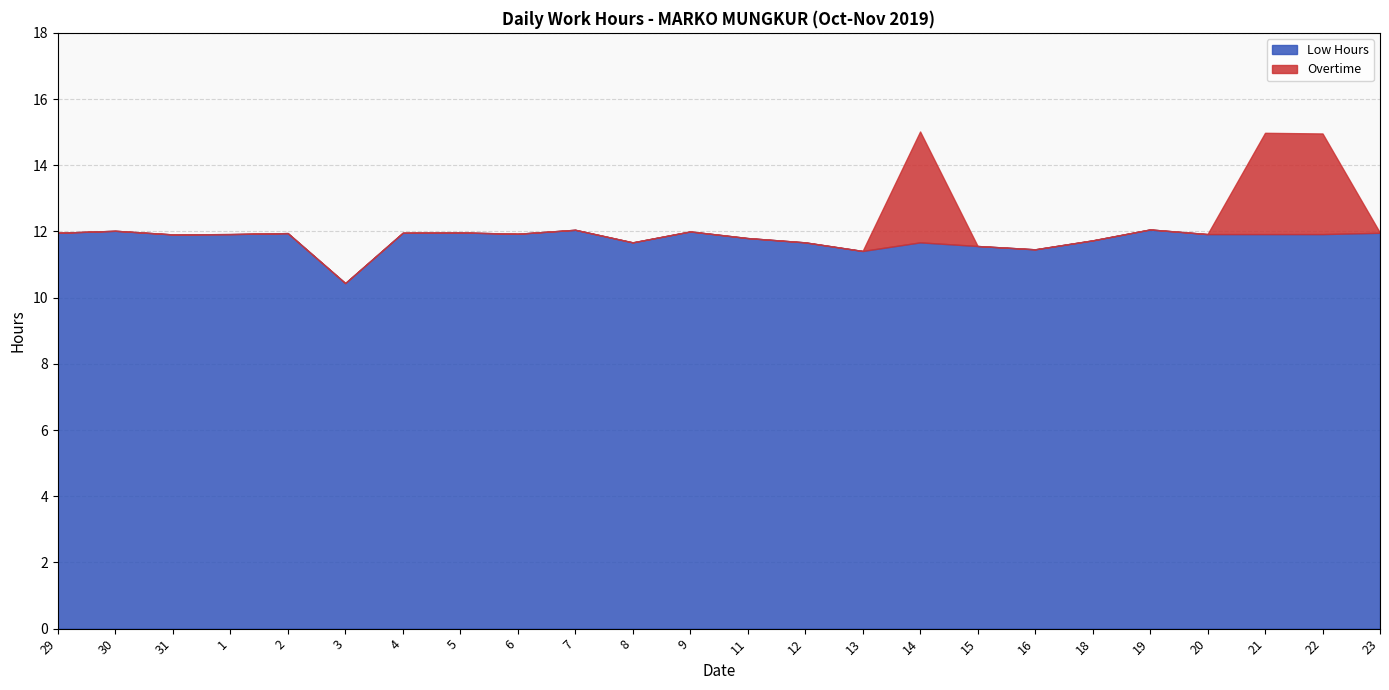

Reading left to right, what are all the values shown in this chart?

Low Hours: 12.0	12.0	11.9	11.9	11.9	10.4	12.0	12.0	11.9	12.1	11.7	12.0	11.8	11.7	11.4	11.7	11.6	11.5	11.7	12.1	11.9	11.9	11.9	12.0
Overtime: 0.0	0.0	0.0	0.0	0.0	0.0	0.0	0.0	0.0	0.0	0.0	0.0	0.0	0.0	0.0	3.4	0.0	0.0	0.0	0.0	0.0	3.1	3.0	0.0